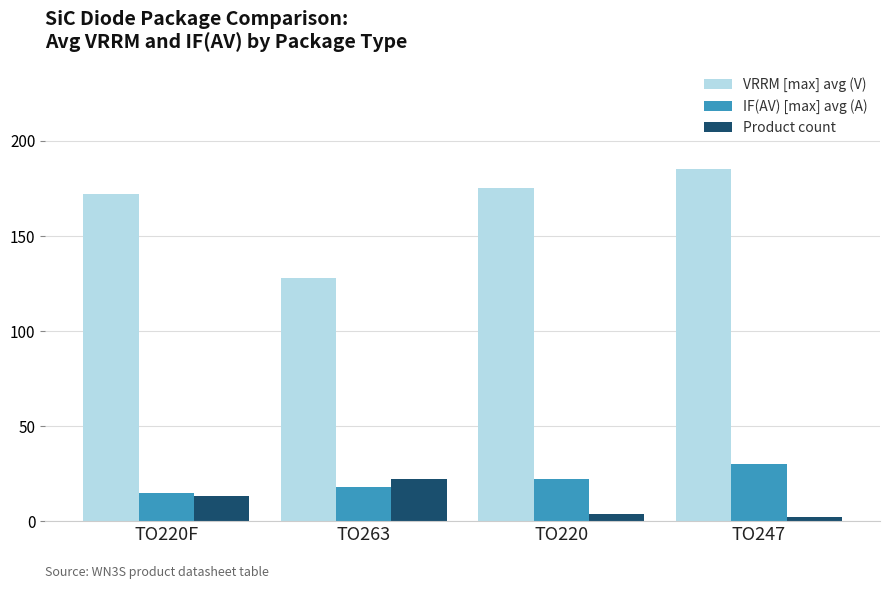

What is the difference between the IF(AV) [max] avg (A) values at TO247 and TO263?

12